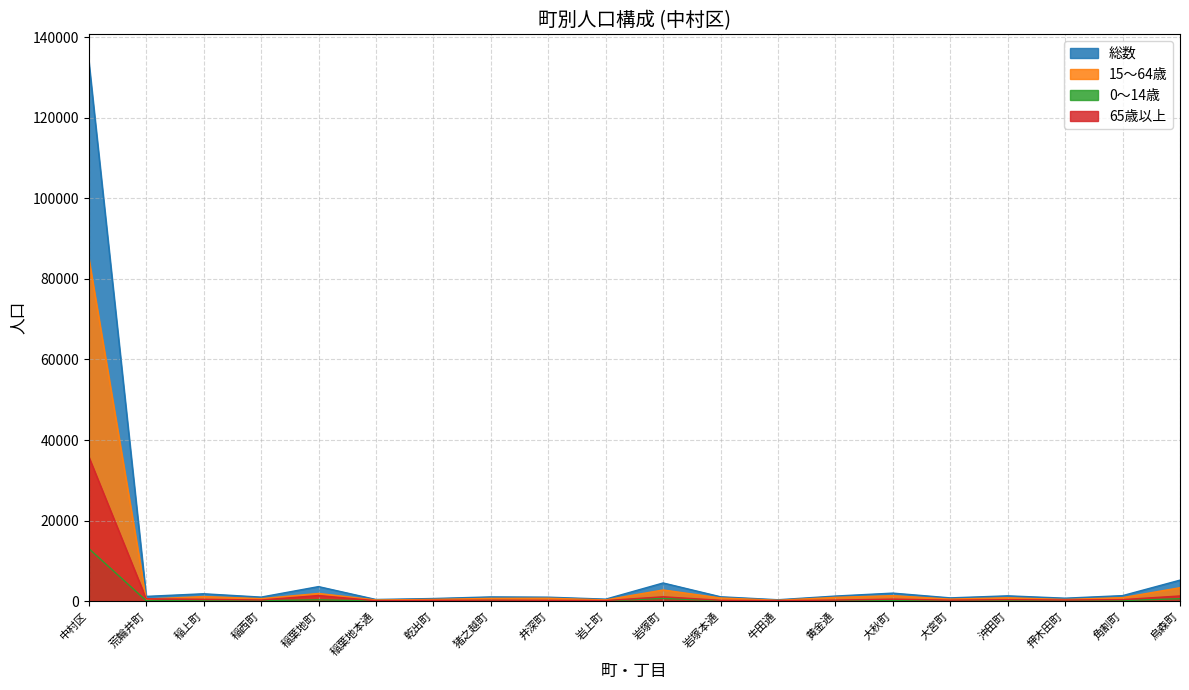

Rank the series by their average value, from lowest to highest.

0～14歳, 65歳以上, 15～64歳, 総数